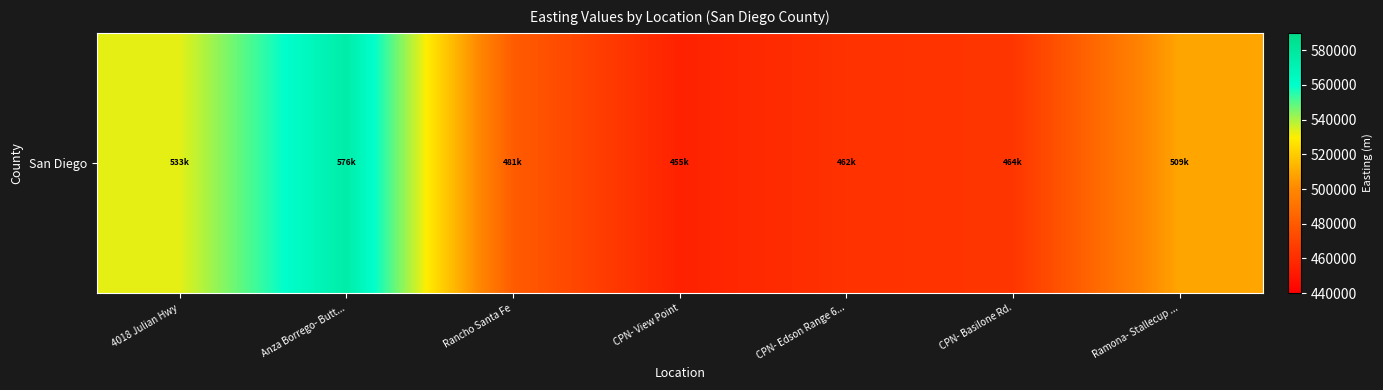

How many data points are above 480771?

4